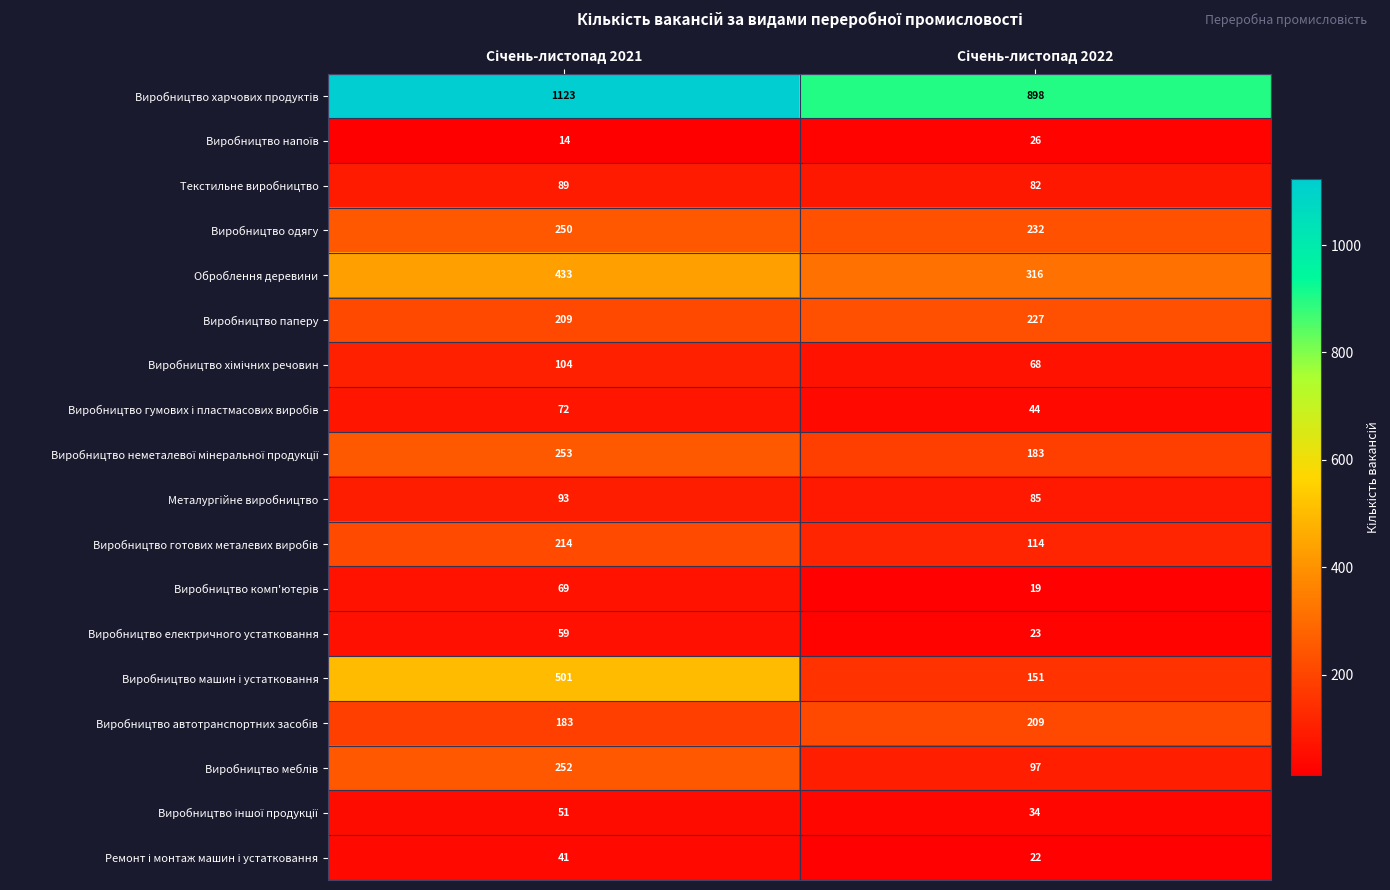

What is the highest value of the Текстильне виробництво series?

89